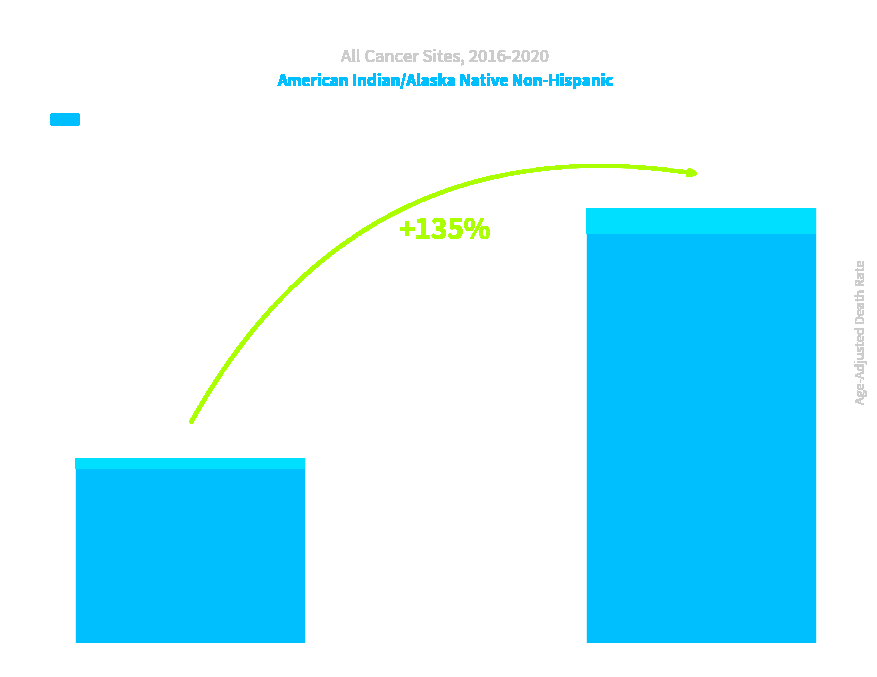

At which category does the chart reach its minimum across all series?

Arkansas